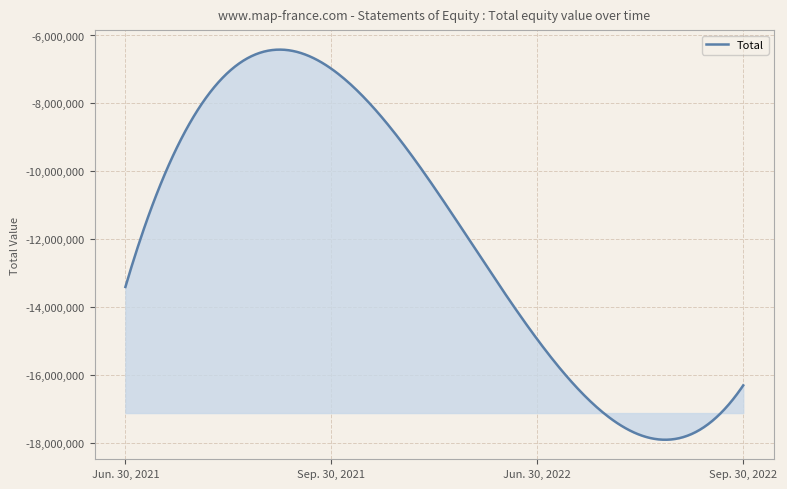

What is the smallest value displayed?

-17909941.8